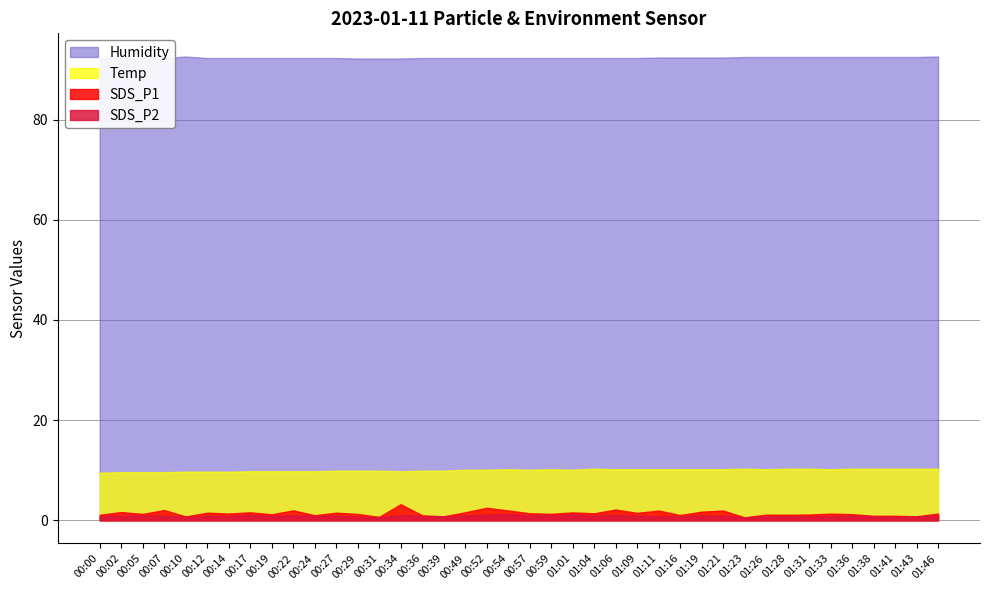

In SDS_P1, how many points are lower than both neighbors (excluding endpoints)?

14